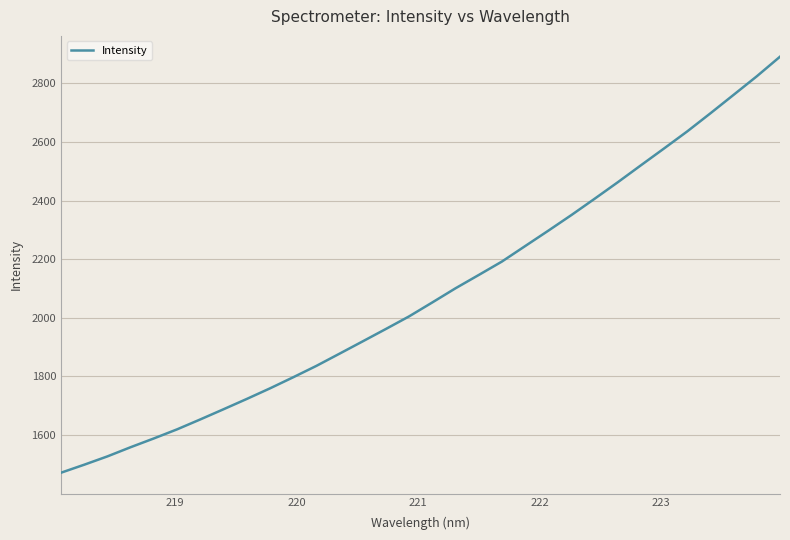

Reading right to left, extract all data points from this chart.

2891.3	2824.5	2761.3	2698.3	2636.5	2578.3	2520.8	2462.8	2406.4	2350.9	2297.3	2244.7	2192.0	2146.1	2100.8	2052.5	2004.9	1962.0	1919.7	1877.6	1835.8	1796.9	1759.1	1723.0	1687.8	1653.1	1619.3	1588.3	1558.4	1527.0	1498.6	1471.2